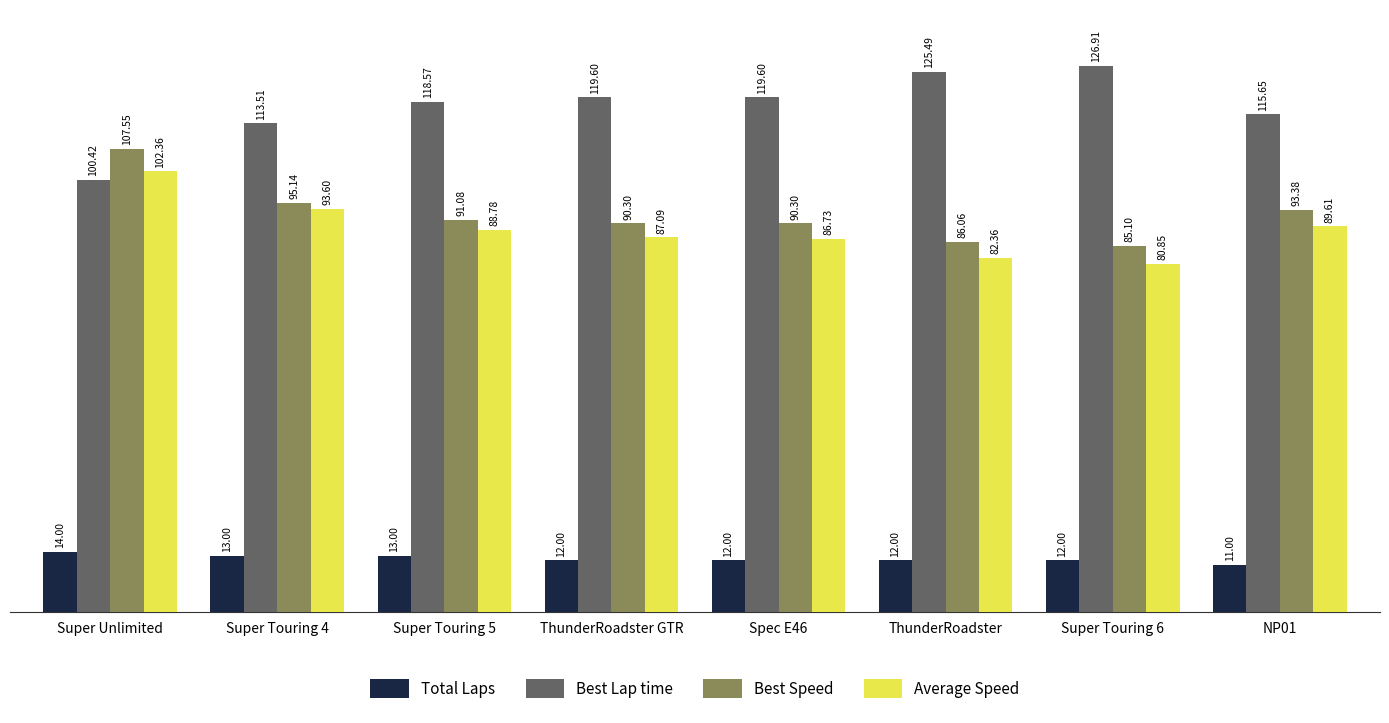

What is the highest value of the Average Speed series?

102.4